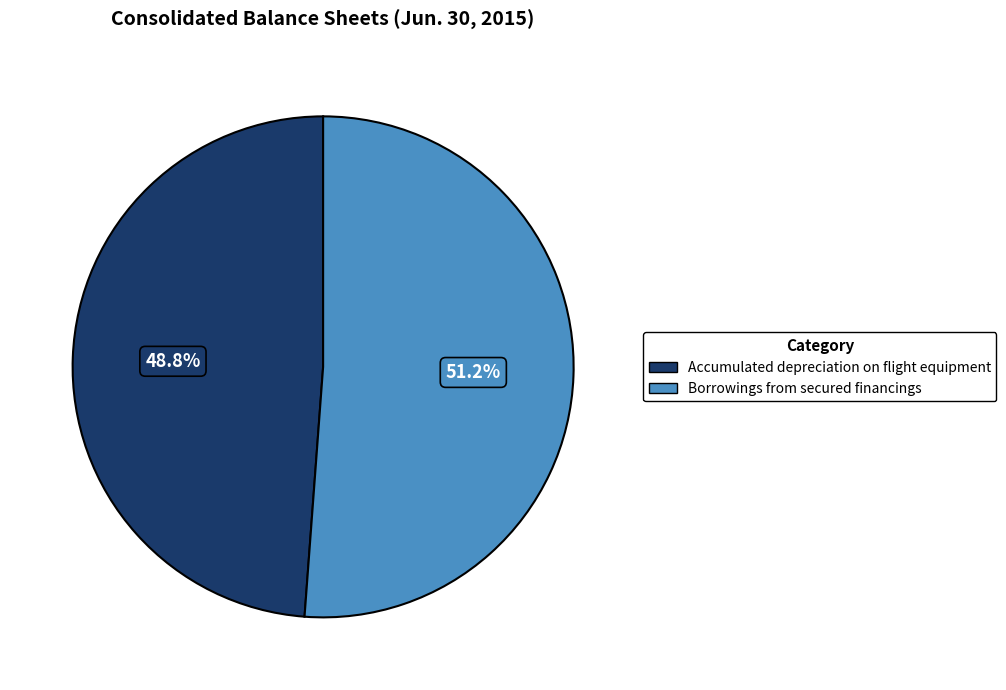

Rank the categories by value from lowest to highest.

Accumulated depreciation on flight equipment, Borrowings from secured financings